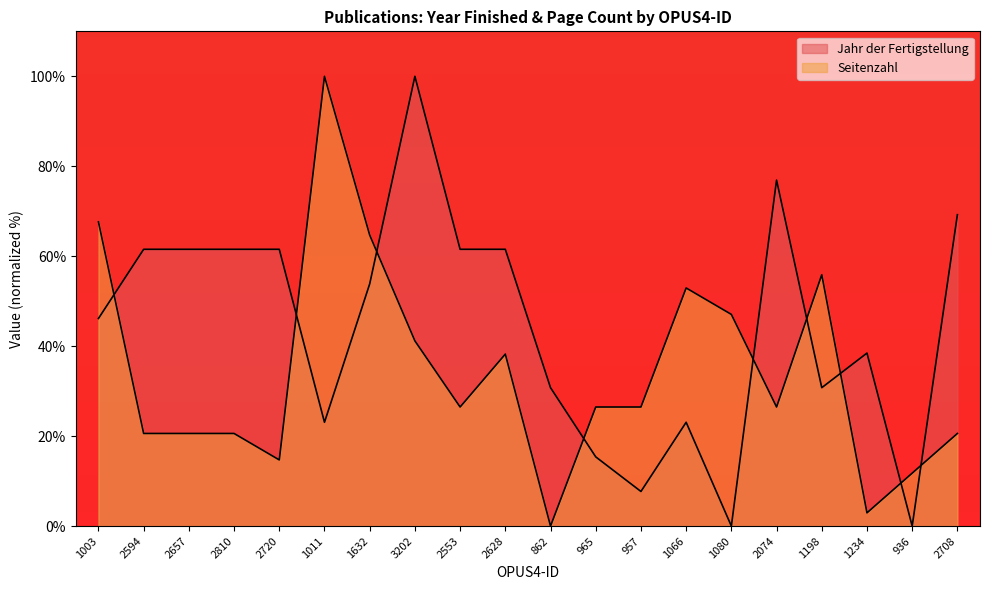

At which category does the chart reach its minimum across all series?

1080